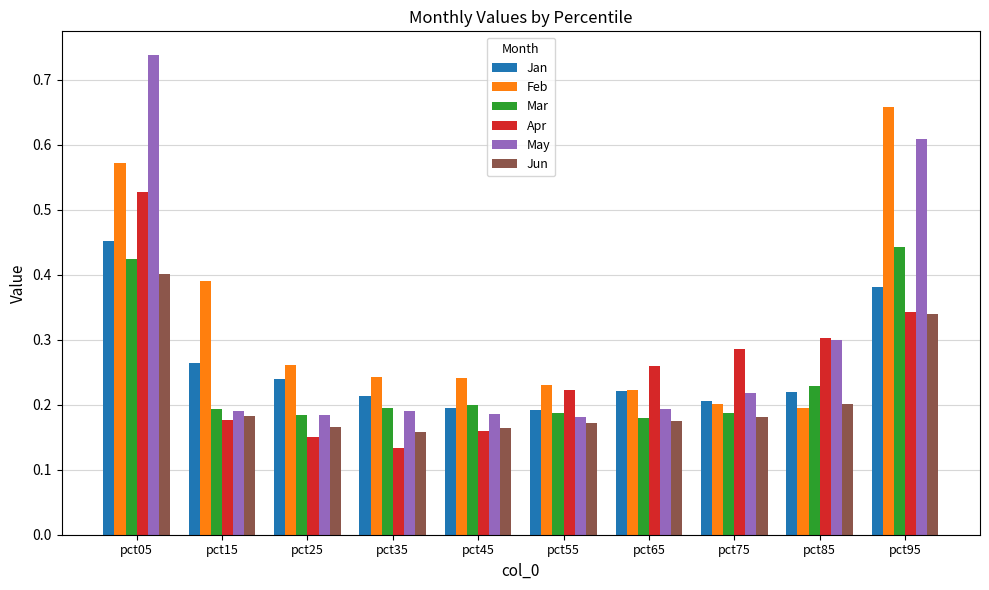

Which category has the lowest value in the Feb series?

pct85